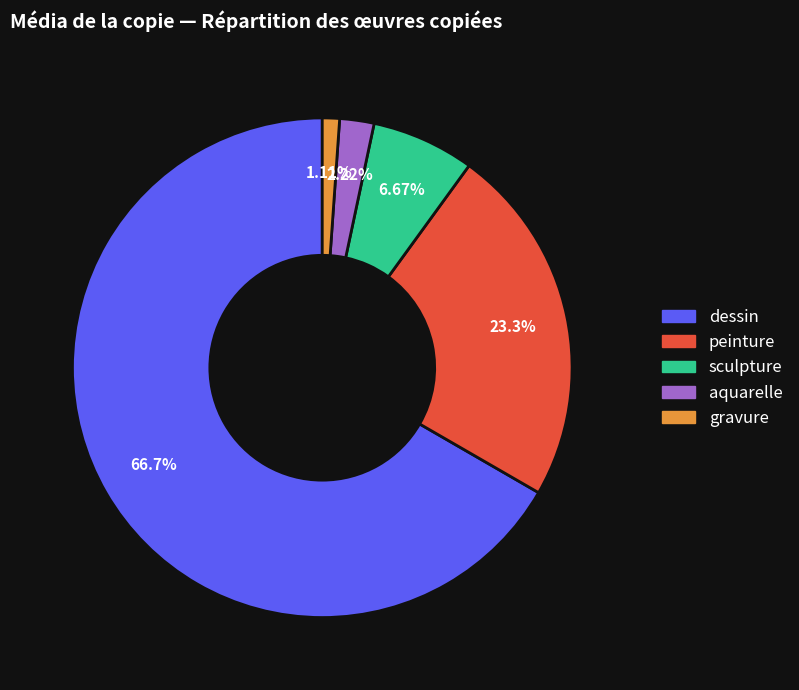

What is the largest slice in the pie chart?

dessin